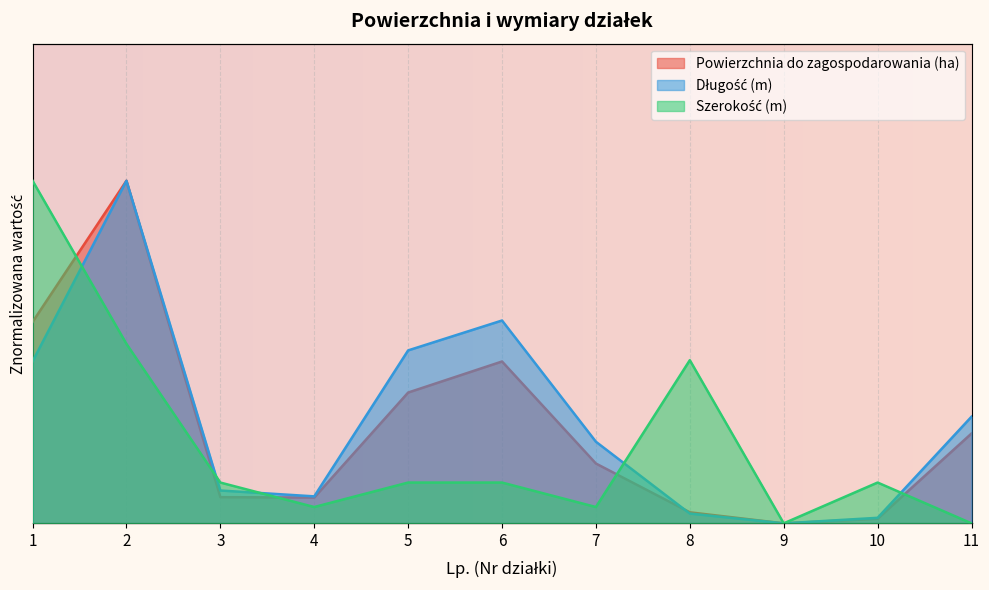

What is the maximum value for Długość (m)?

1.0